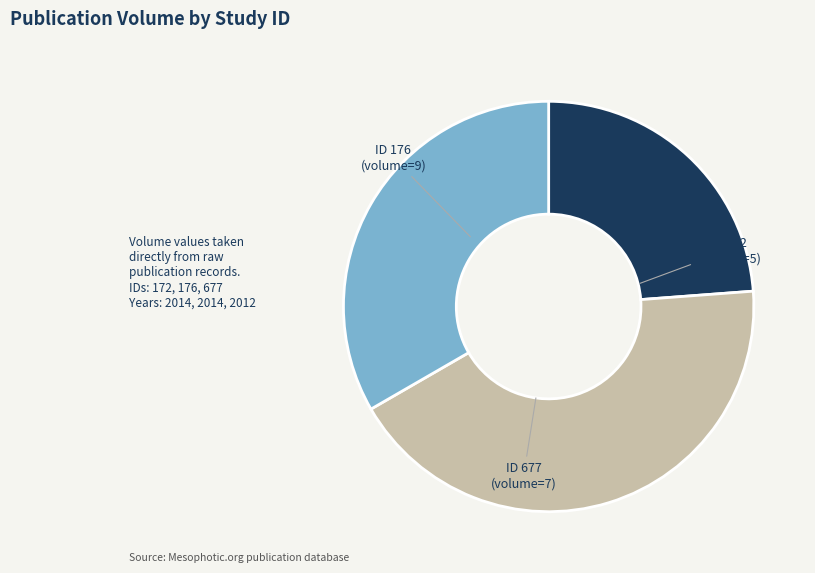

How many segments does this pie chart have?

3